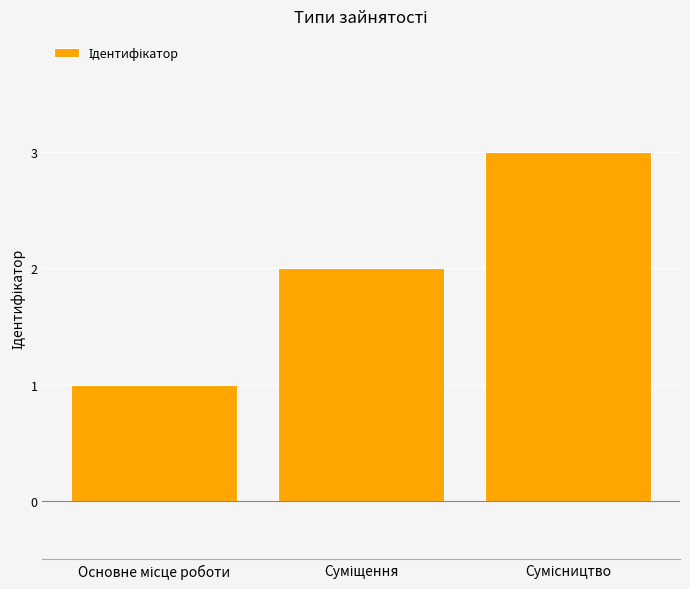

Does the chart contain stacked bars?

No